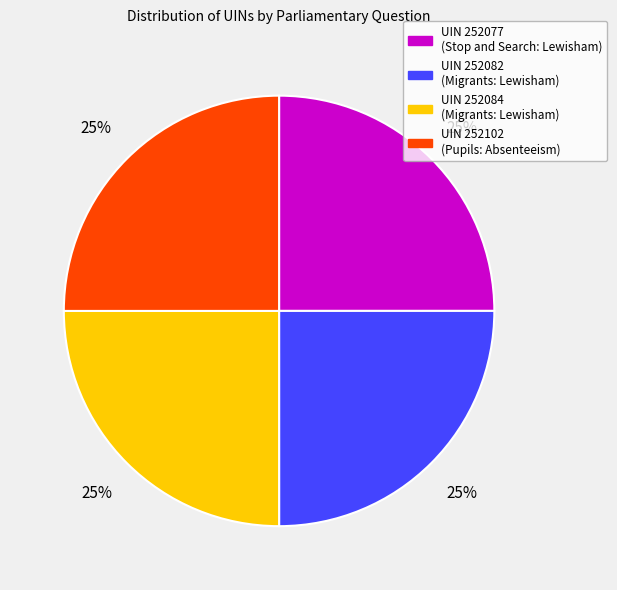

To the nearest percent, what percentage of the pie is UIN 252084 (Migrants: Lewisham)?

25%